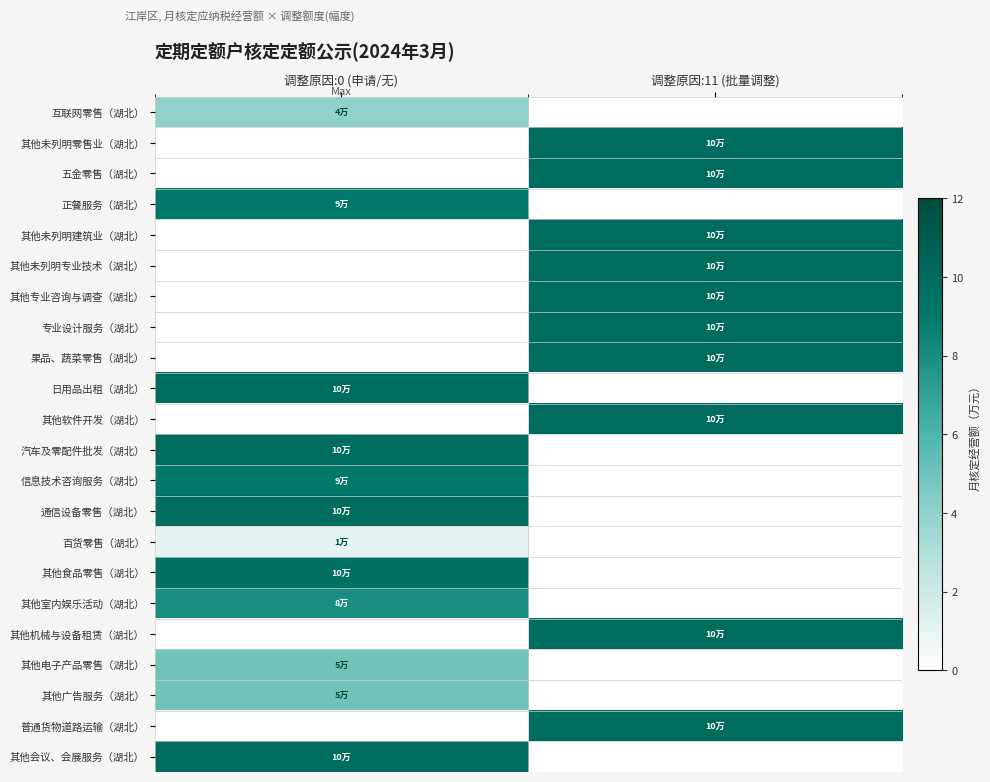

List the series in order of their peak value, highest first.

其他未列明零售业（湖北）, 五金零售（湖北）, 其他未列明建筑业（湖北）, 其他未列明专业技术（湖北）, 其他专业咨询与调查（湖北）, 专业设计服务（湖北）, 果品、蔬菜零售（湖北）, 日用品出租（湖北）, 其他软件开发（湖北）, 汽车及零配件批发（湖北）, 通信设备零售（湖北）, 其他机械与设备租赁（湖北）, 普通货物道路运输（湖北）, 其他会议、会展服务（湖北）, 其他食品零售（湖北）, 正餐服务（湖北）, 信息技术咨询服务（湖北）, 其他室内娱乐活动（湖北）, 其他电子产品零售（湖北）, 其他广告服务（湖北）, 互联网零售（湖北）, 百货零售（湖北）